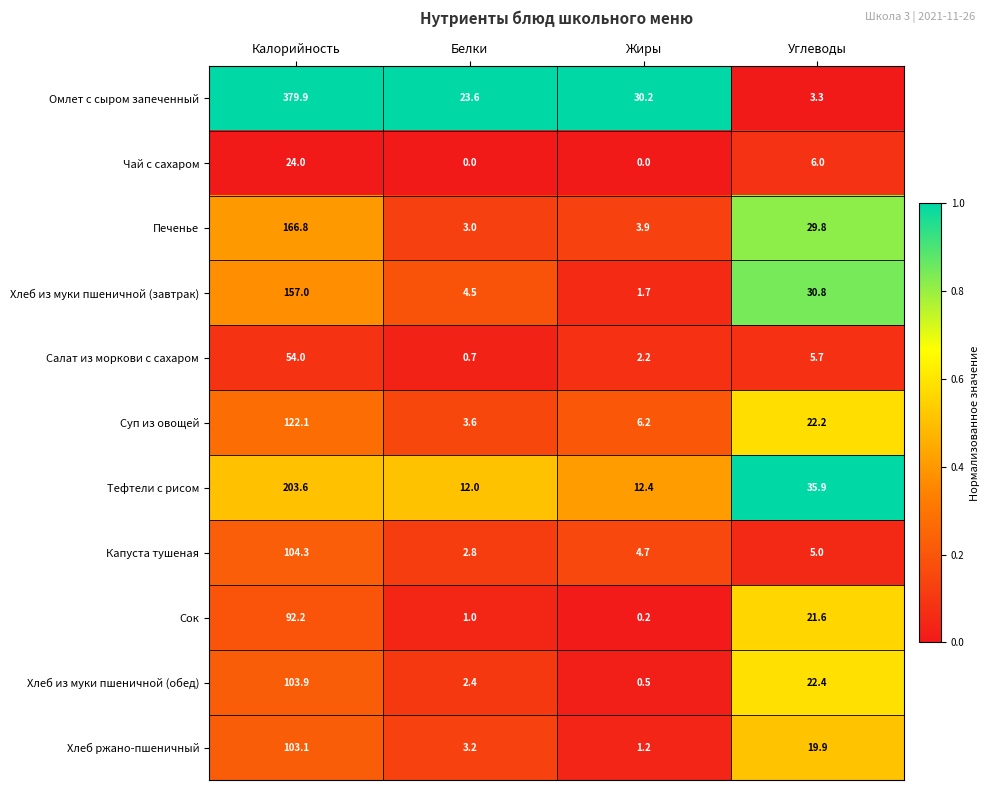

The value of Хлеб из муки пшеничной (завтрак) at Углеводы is 18.7. True or false?

False